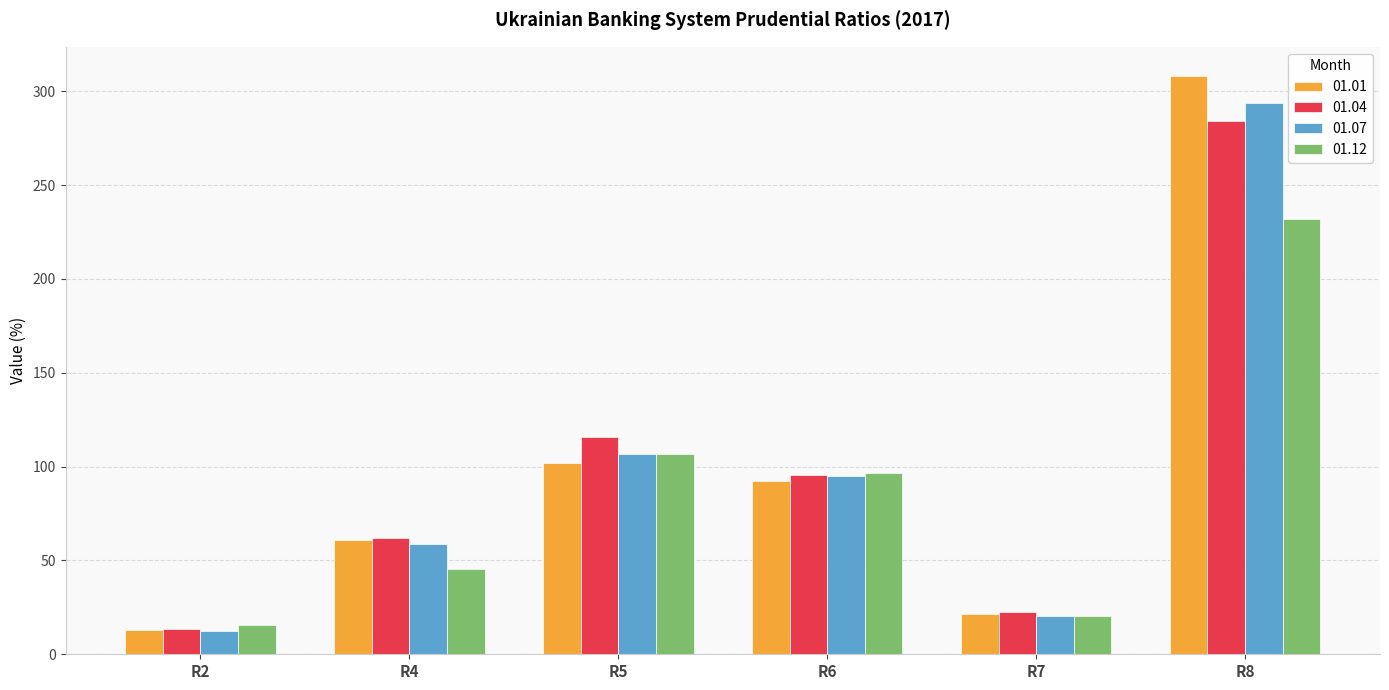

What are all the series names shown in the legend?

01.01, 01.04, 01.07, 01.12